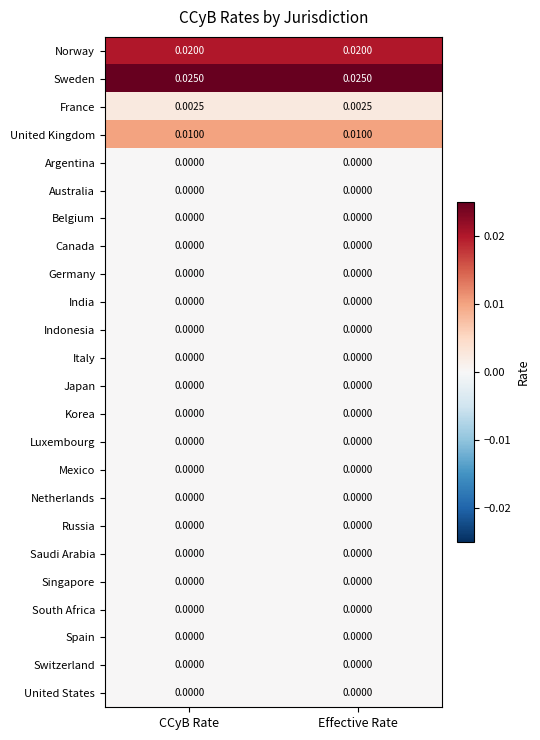

Which series has the largest total across all categories?

Sweden